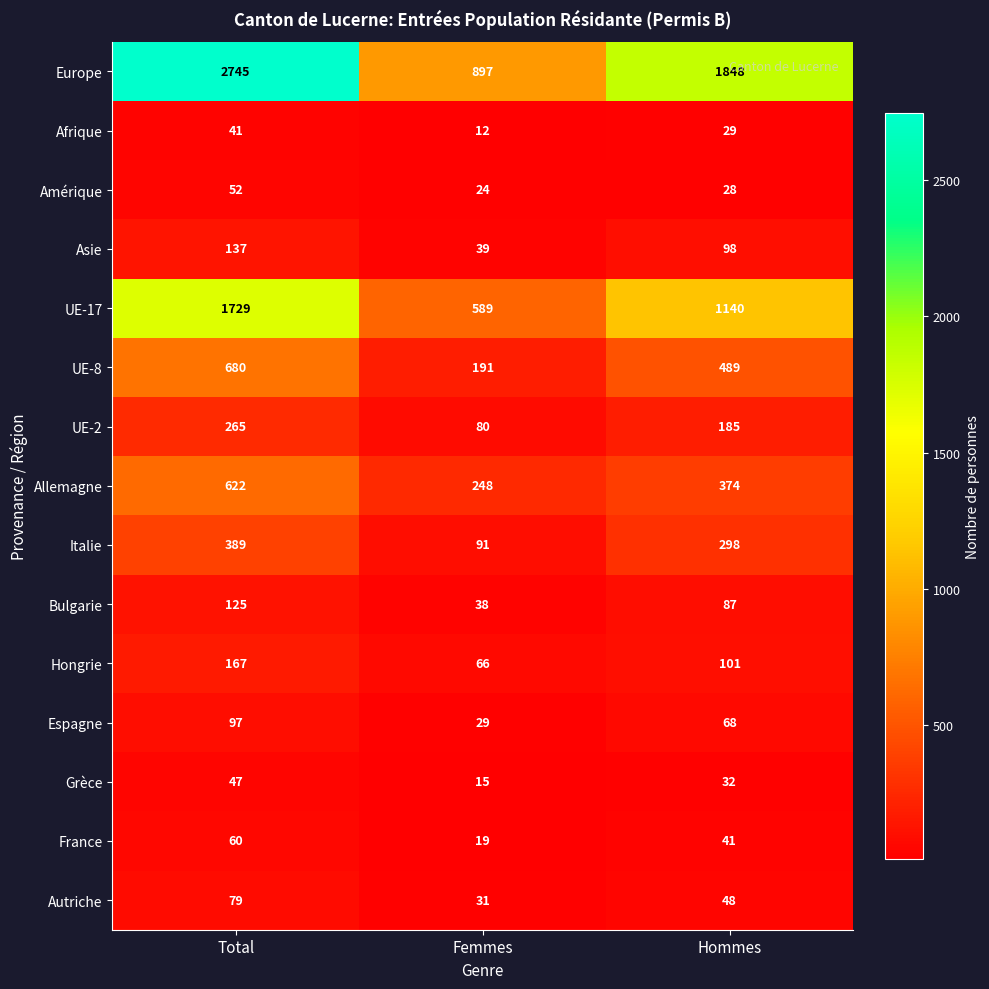

List the series in order of their peak value, lowest first.

Afrique, Grèce, Amérique, France, Autriche, Espagne, Bulgarie, Asie, Hongrie, UE-2, Italie, Allemagne, UE-8, UE-17, Europe